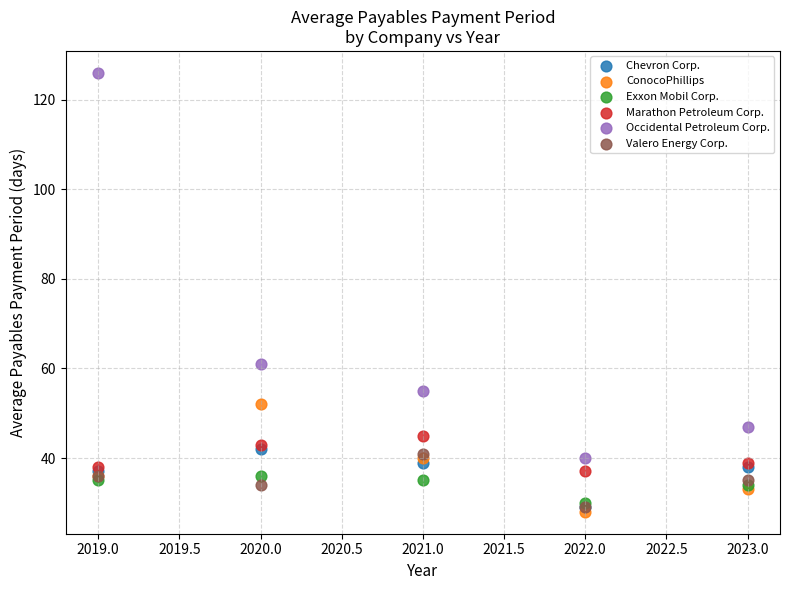

Across all series, what Y value is closest to 77?

61